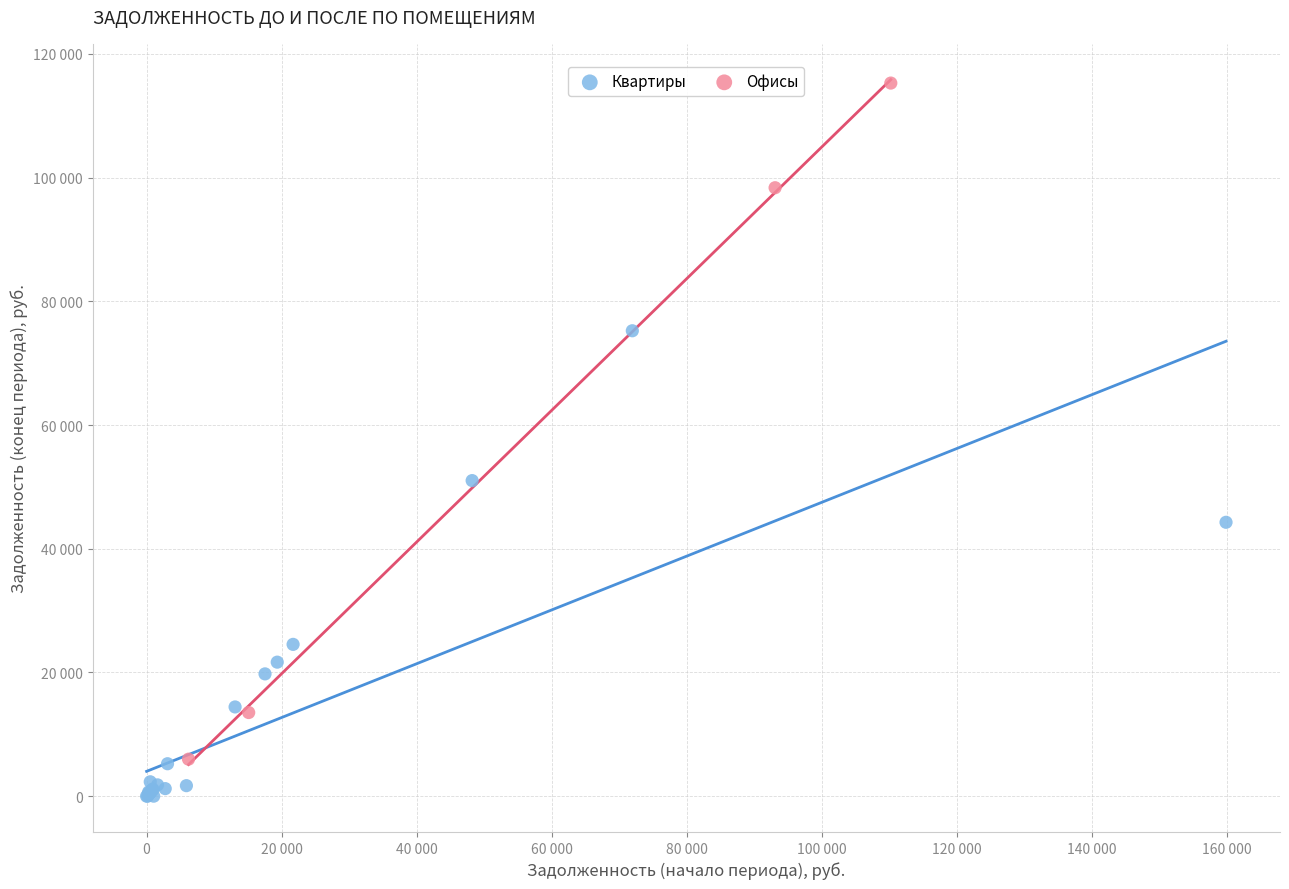

Which series has the widest spread of Y values?

Офисы